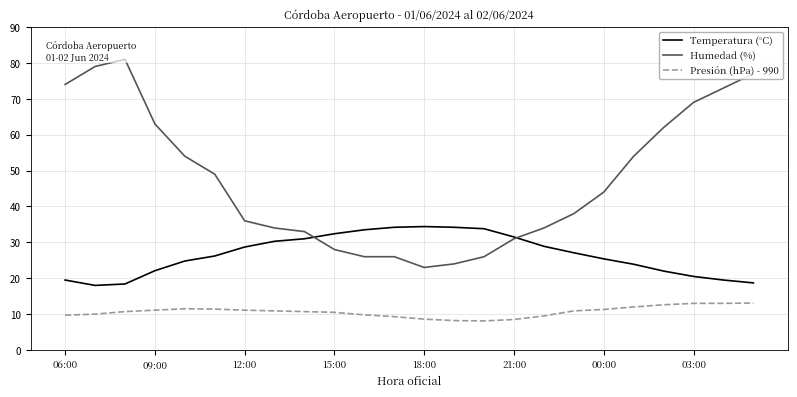

What is the difference between the Humedad (%) values at 16 and 17?

4.0